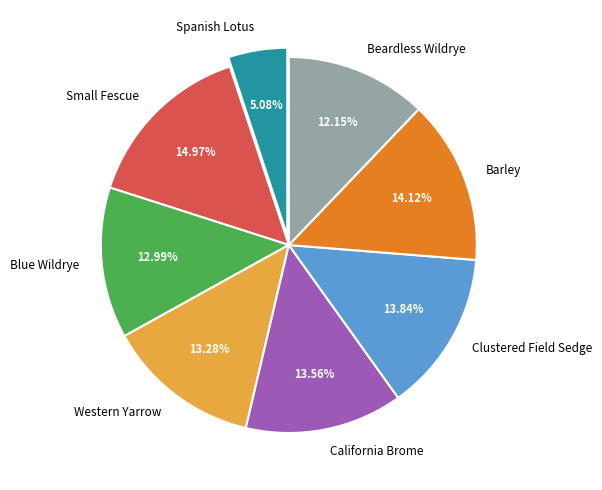

Which has a higher value, Barley or California Brome?

Barley